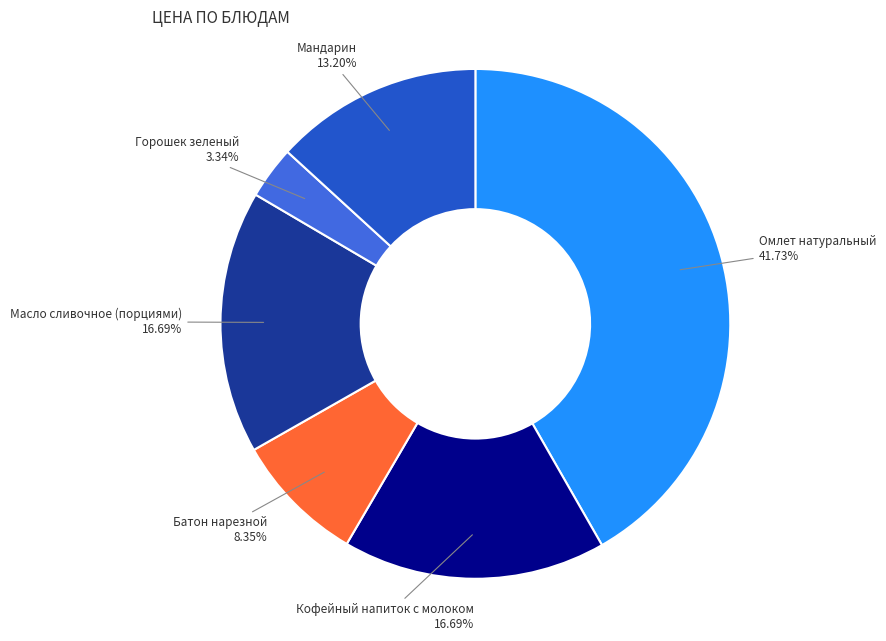

Combined, do Мандарин and Горошек зеленый account for over 50%?

No